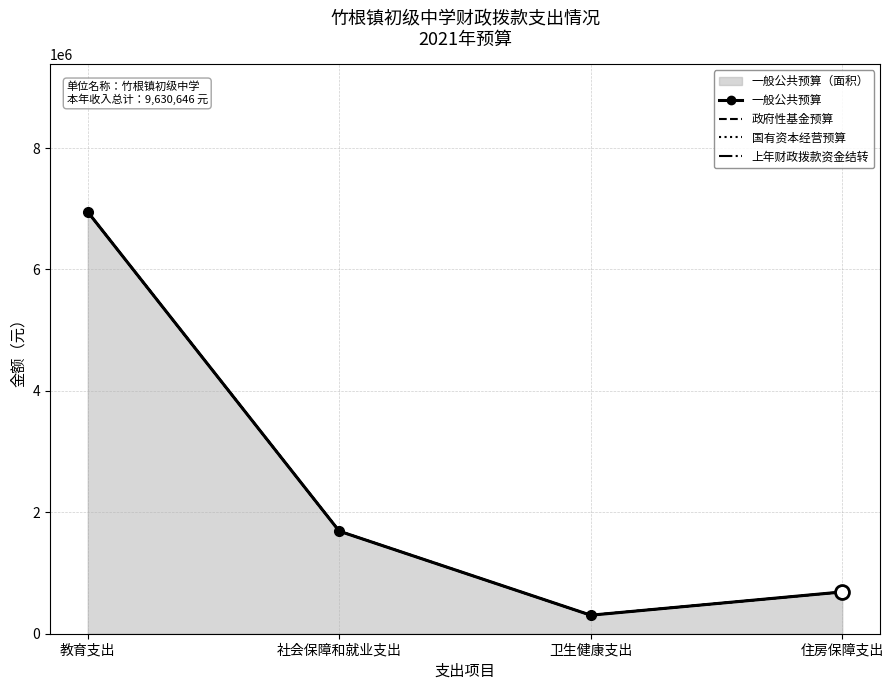

Is it true that 政府性基金预算 (线) equals 305047 at 卫生健康支出?

True